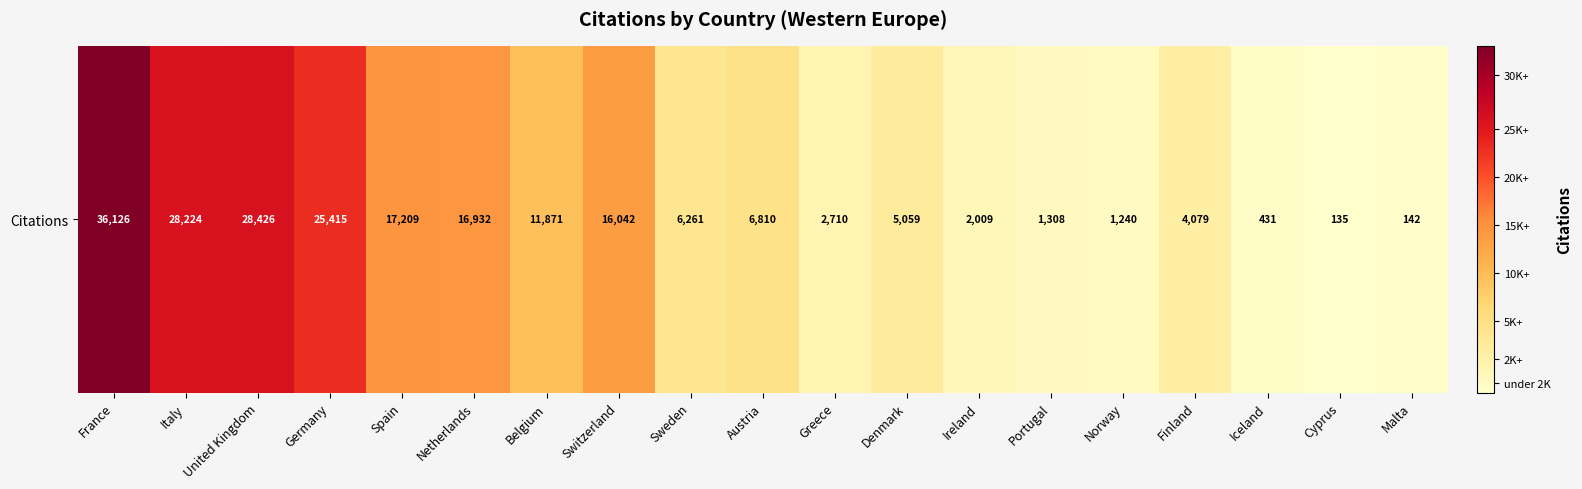

Which category has the highest value across all series?

France